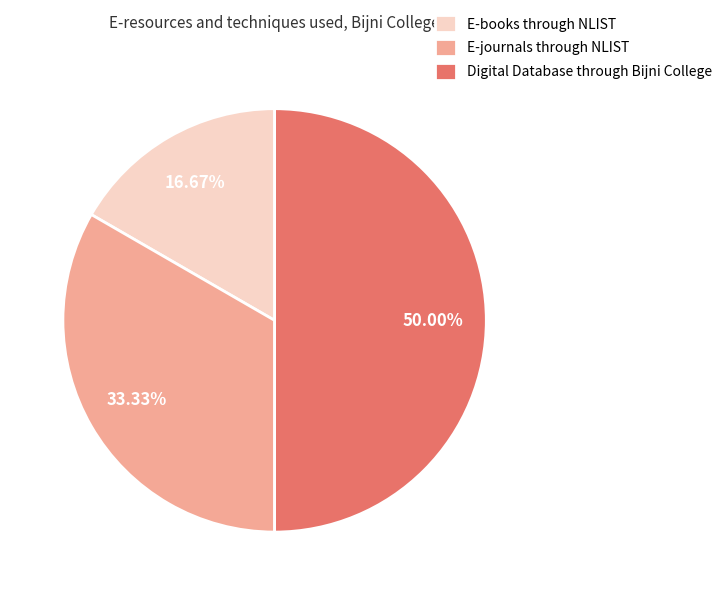

To the nearest percent, what is the combined percentage of E-journals through NLIST and E-books through NLIST?

50%